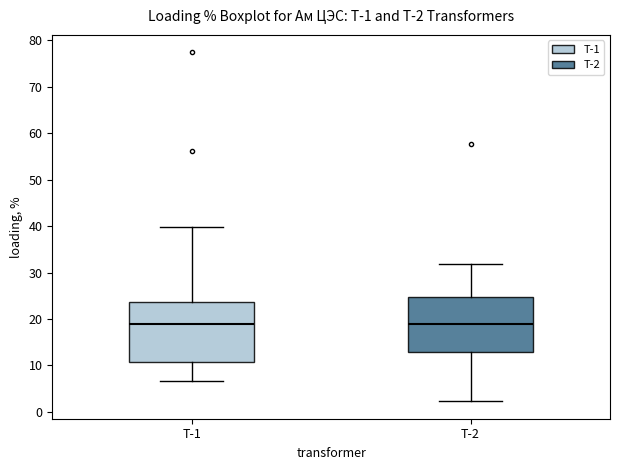

Reading left to right, read every box against the y-axis: the position of its median line, the range the box covers, and the ends of its whiskers. The values are not printed on the chart, so give them approximately, as read against the axis.

Т-1: median 19, box 11 to 24, whiskers 7 to 40
Т-2: median 19, box 13 to 25, whiskers 2 to 32